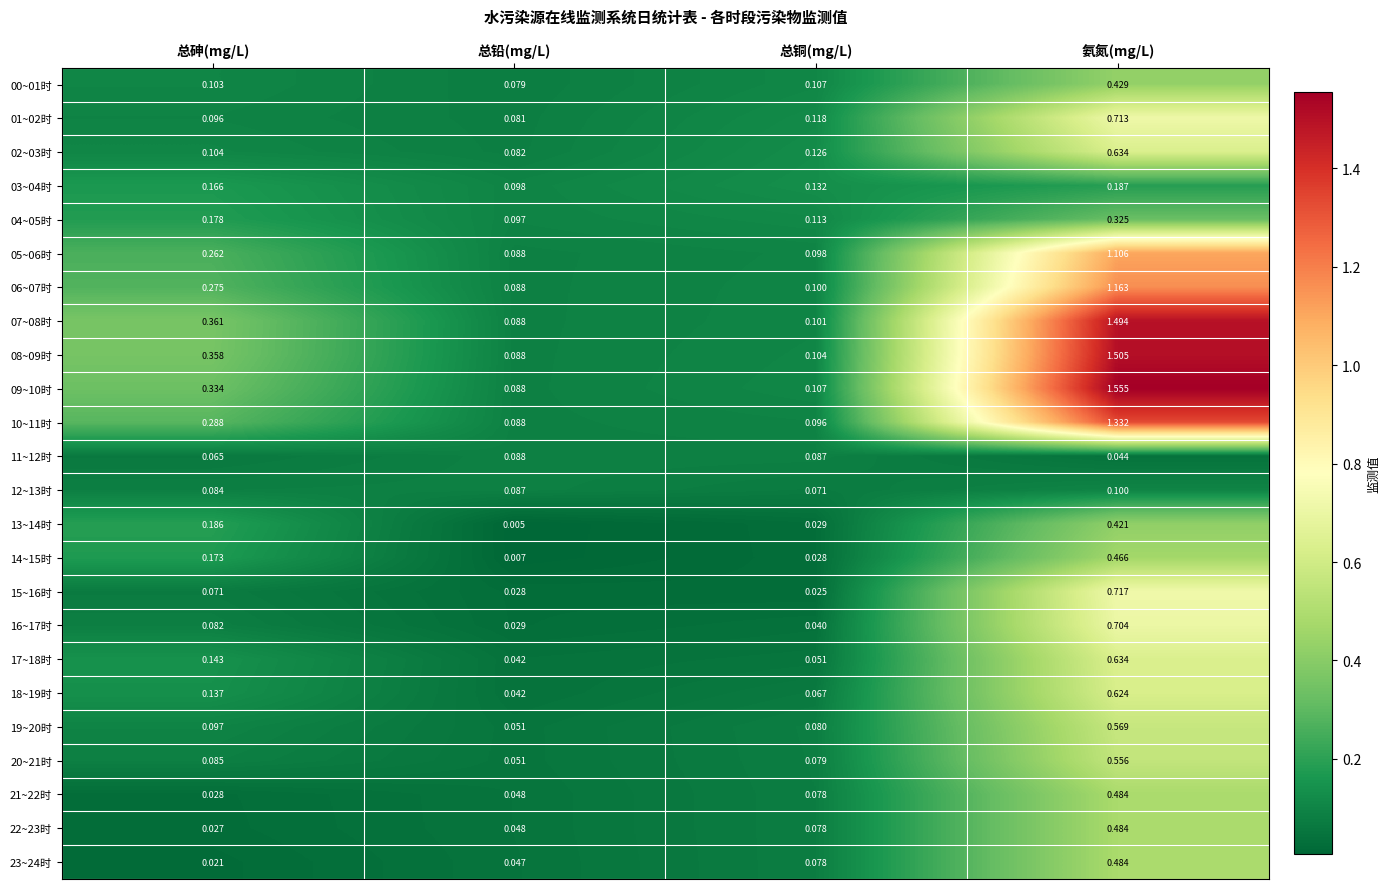

Which category has the highest value in the 13~14时 series?

氨氮(mg/L)